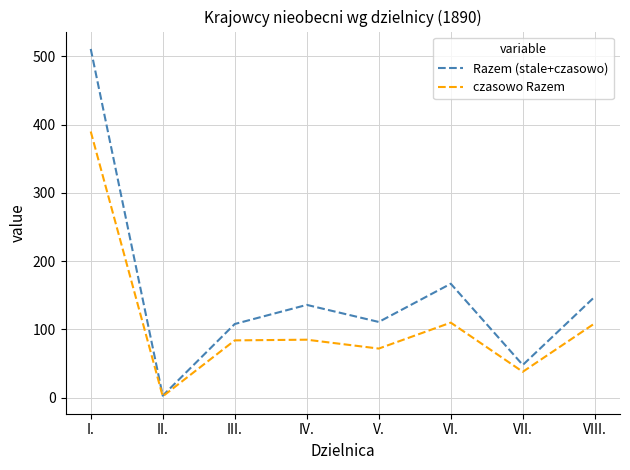

How many lines are shown in the chart?

2